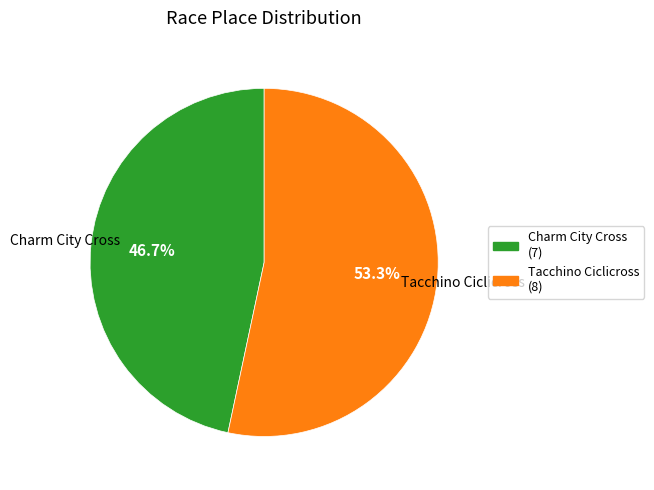

How many segments does this pie chart have?

2